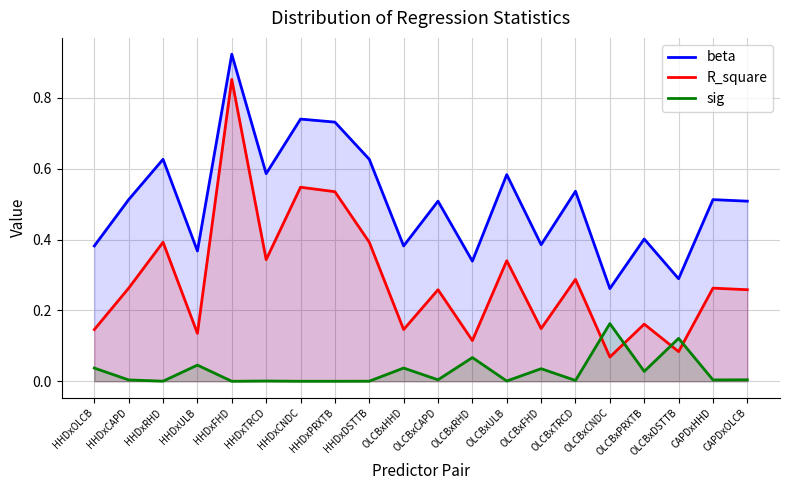

What is the maximum value shown in the chart?

0.9